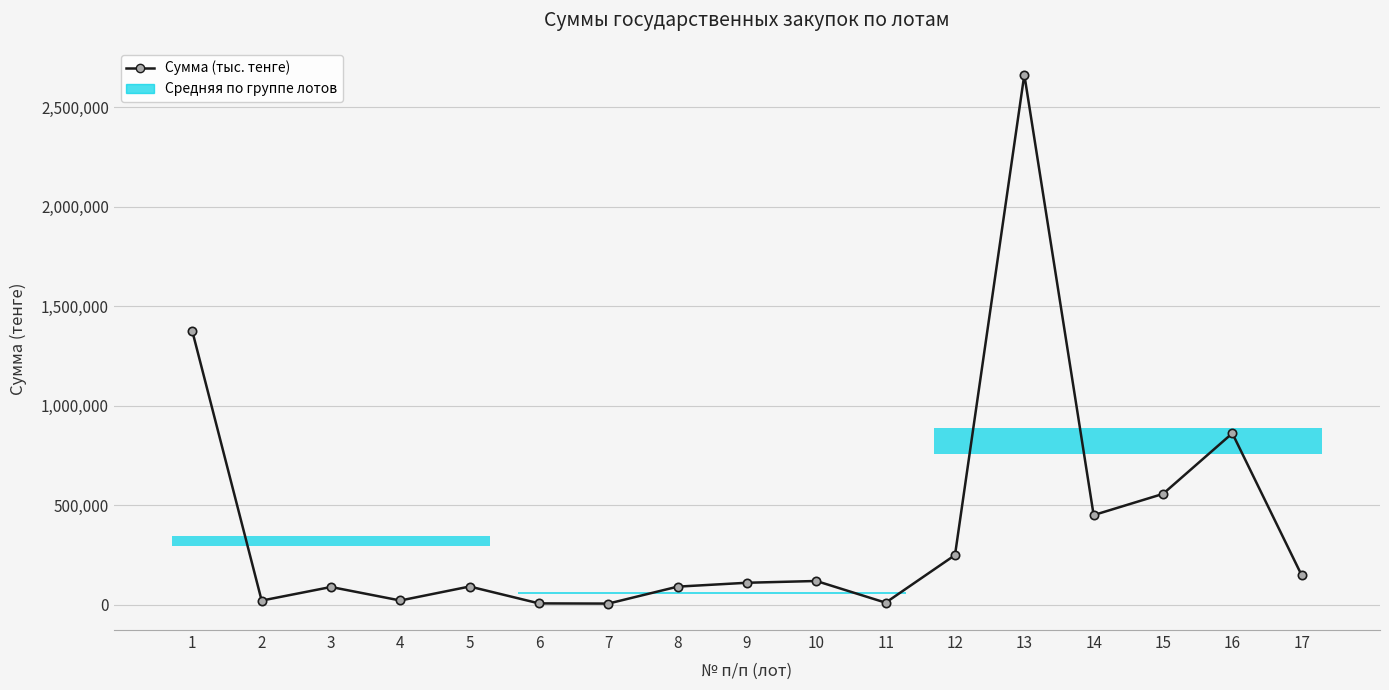

Is it true that the value at 12 is 250000?

True